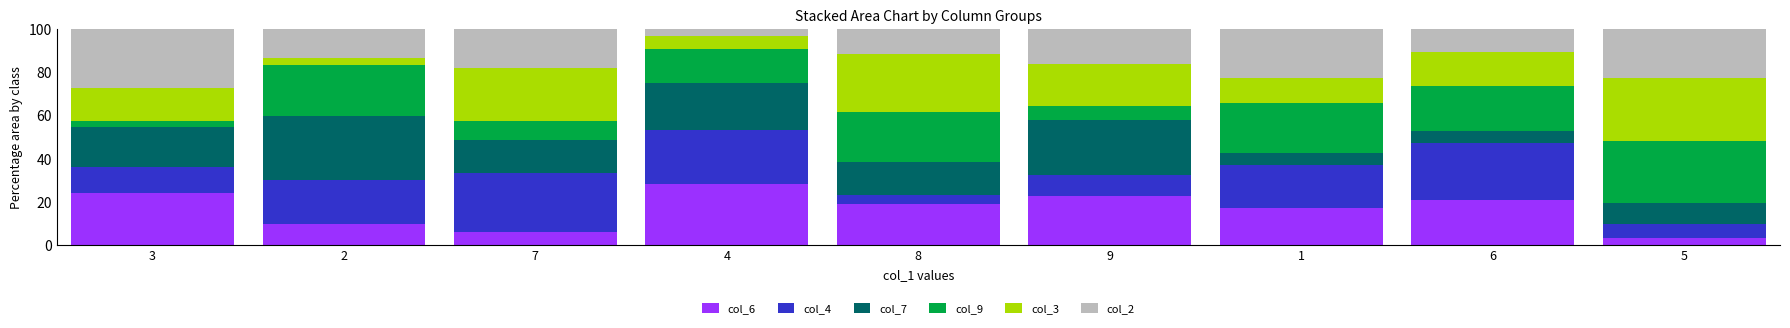

Count the number of categories in the chart.

9